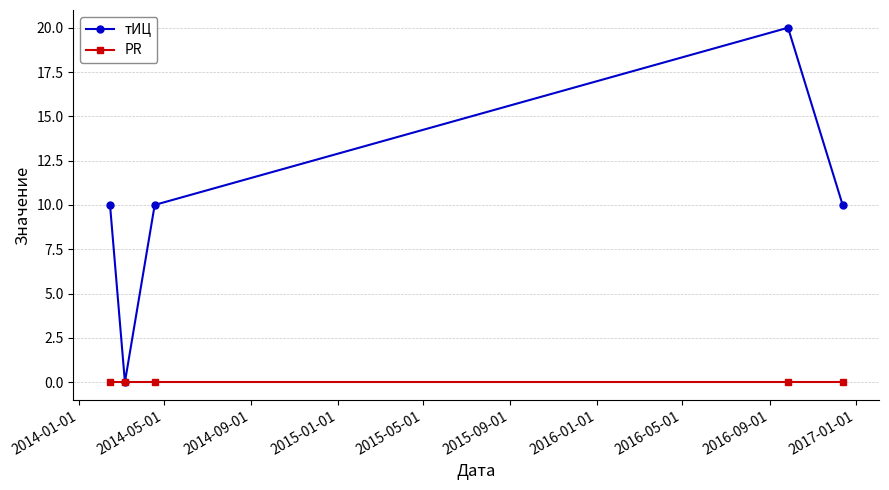

What is the value of the тИЦ point at the 5th from the left?

10